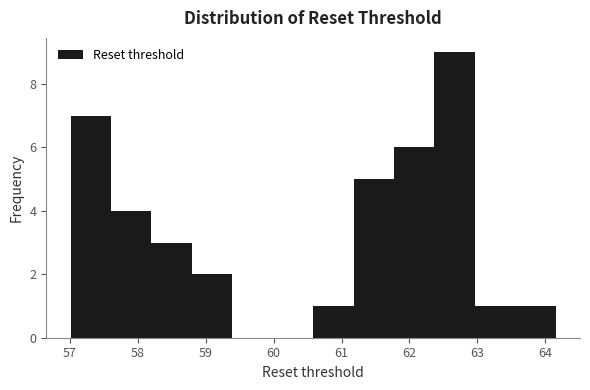

Over which range of the x-axis is the bar tallest?

62.4 to 63.0